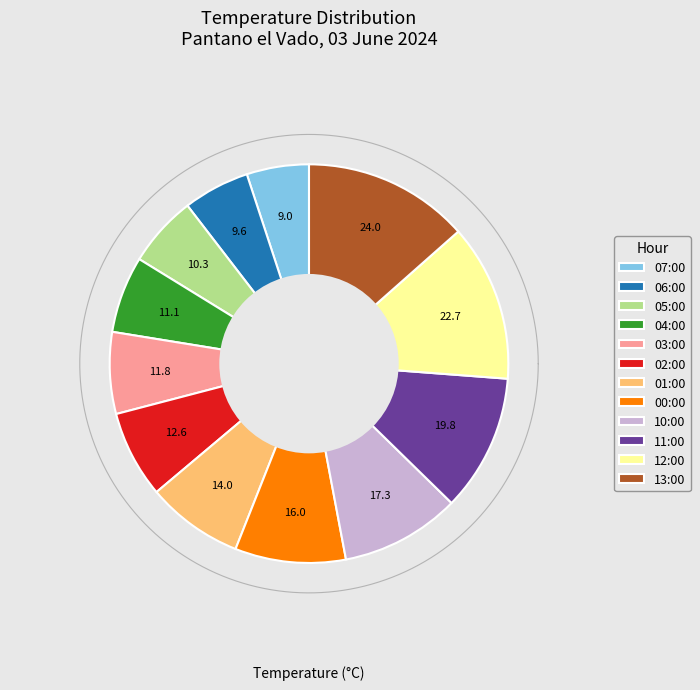

To the nearest percent, what is the difference between the 04:00 and 10:00 slice percentages?

3%